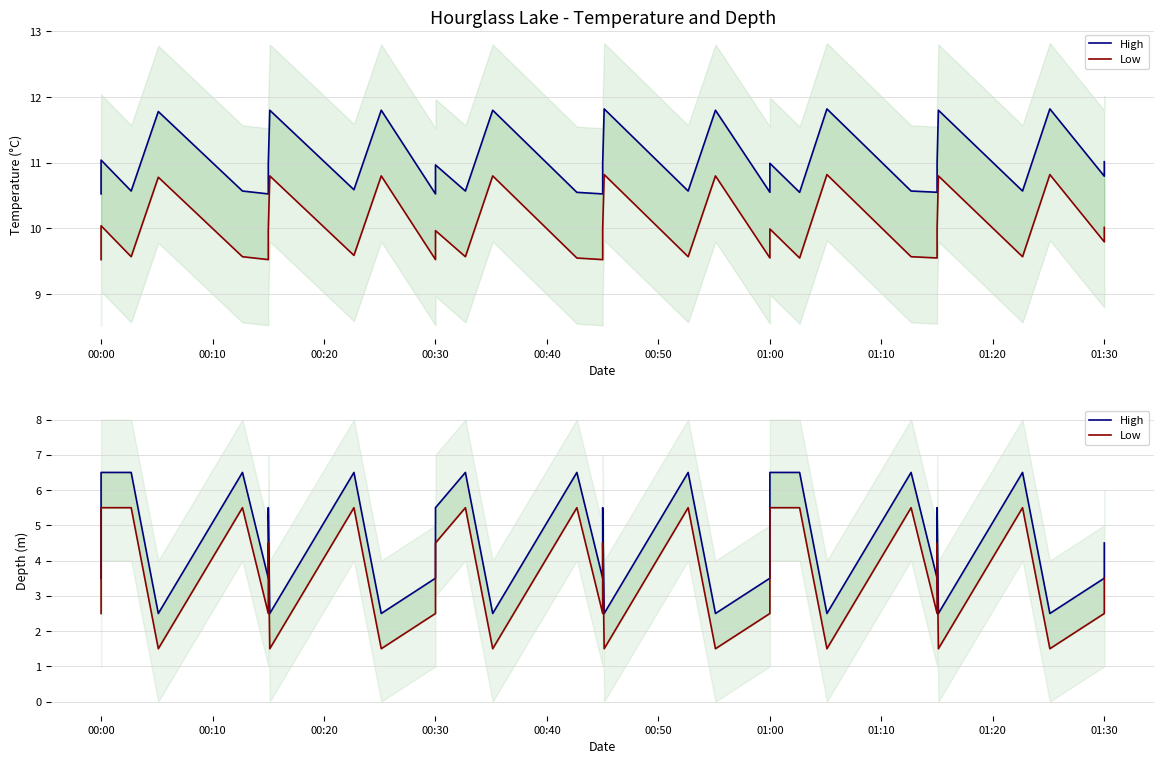

Which series has the largest total across all categories?

High